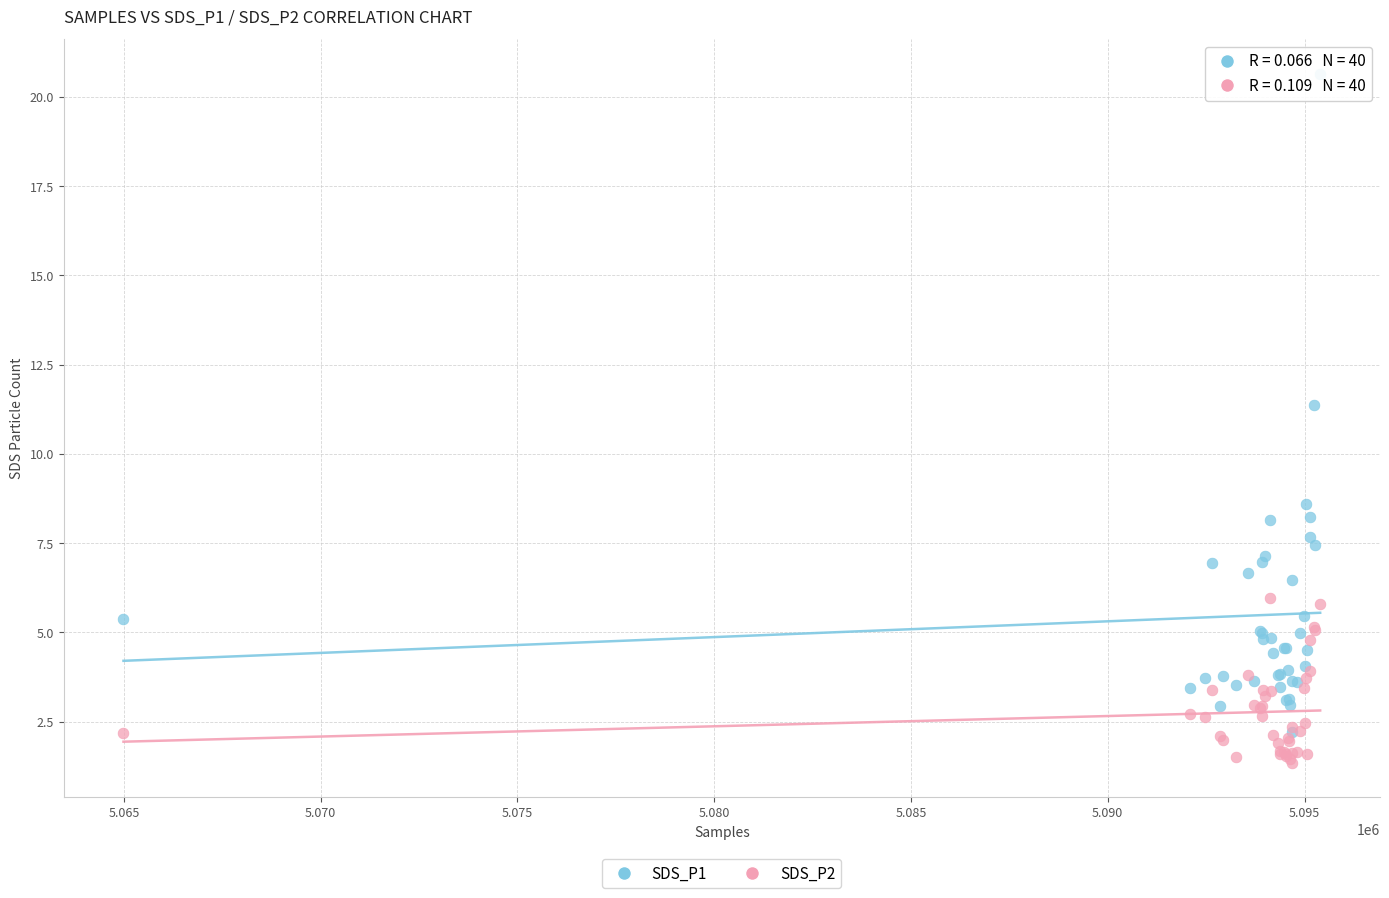

Across all series, what Y value is closest to 11?

11.4